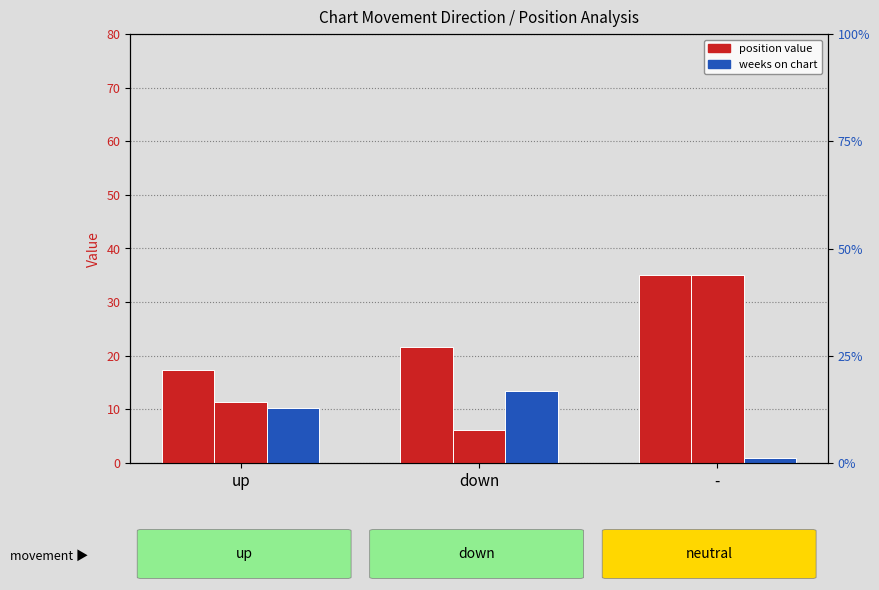

What is the average value of the Avg Weeks on Chart series?

8.2